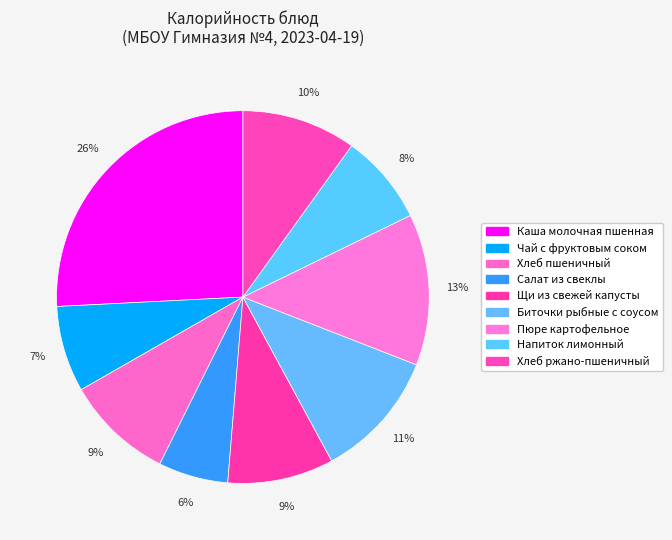

Which category has the biggest portion of the pie?

Каша молочная пшенная